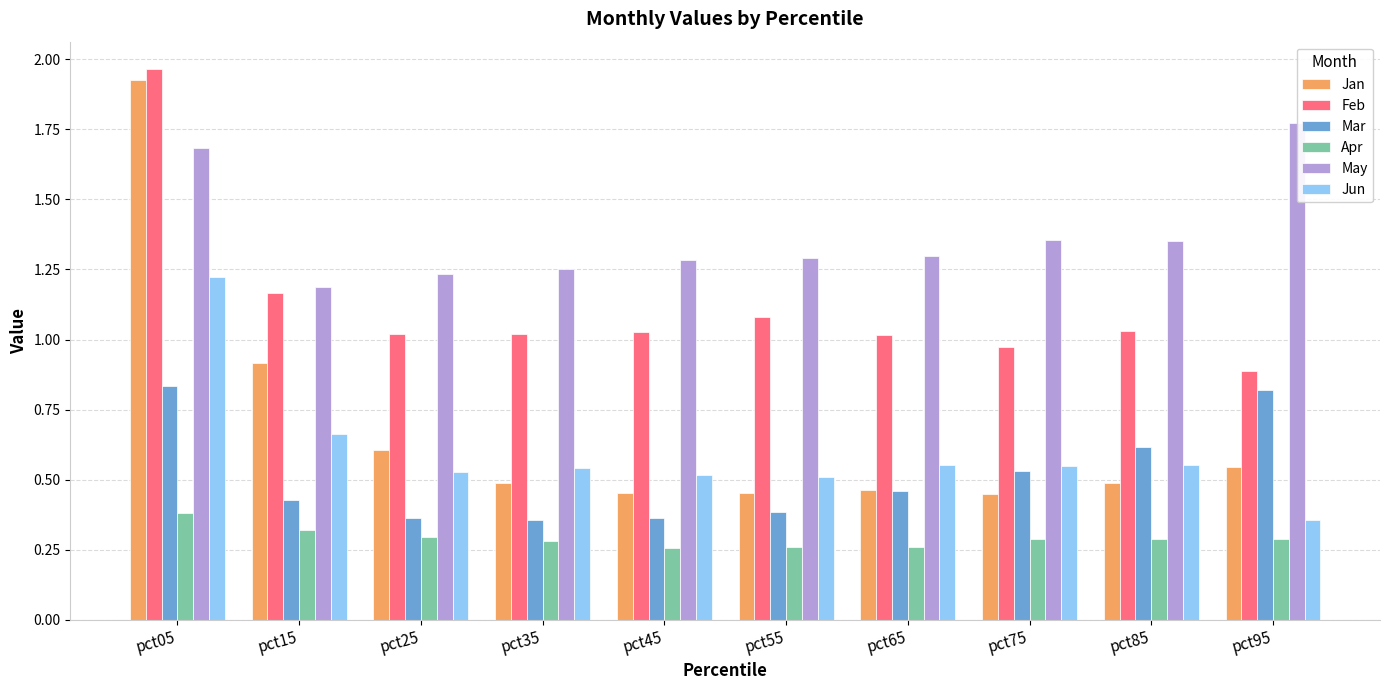

Reading right to left, extract all data points from this chart.

Jan: 0.5	0.5	0.4	0.5	0.5	0.5	0.5	0.6	0.9	1.9
Feb: 0.9	1.0	1.0	1.0	1.1	1.0	1.0	1.0	1.2	2.0
Mar: 0.8	0.6	0.5	0.5	0.4	0.4	0.4	0.4	0.4	0.8
Apr: 0.3	0.3	0.3	0.3	0.3	0.3	0.3	0.3	0.3	0.4
May: 1.8	1.3	1.4	1.3	1.3	1.3	1.3	1.2	1.2	1.7
Jun: 0.4	0.6	0.5	0.6	0.5	0.5	0.5	0.5	0.7	1.2